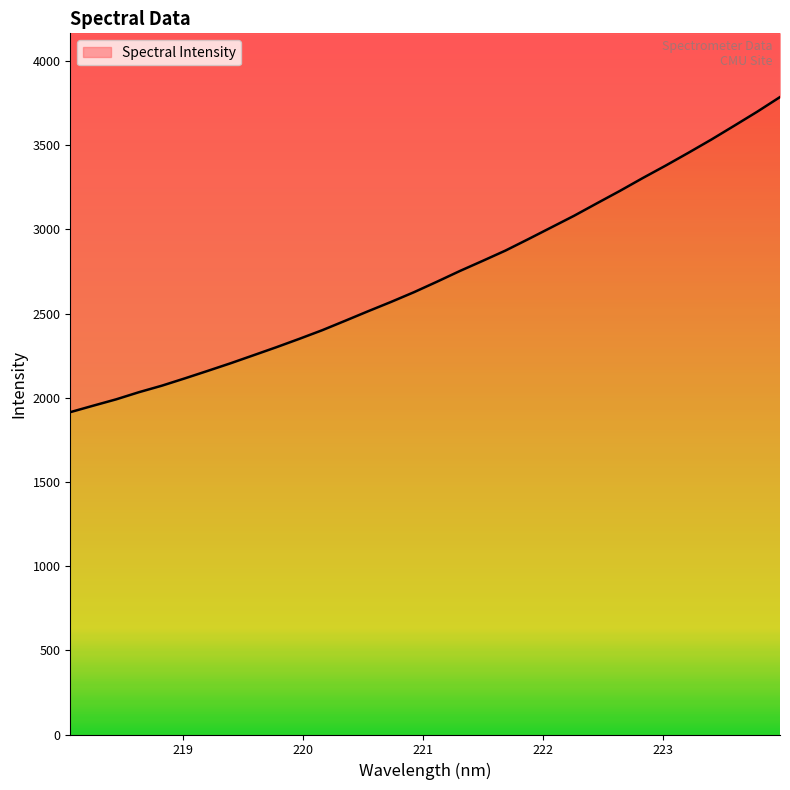

Approximately how many times larger is the value at 220.5444 compared to 223.5987?

0.7